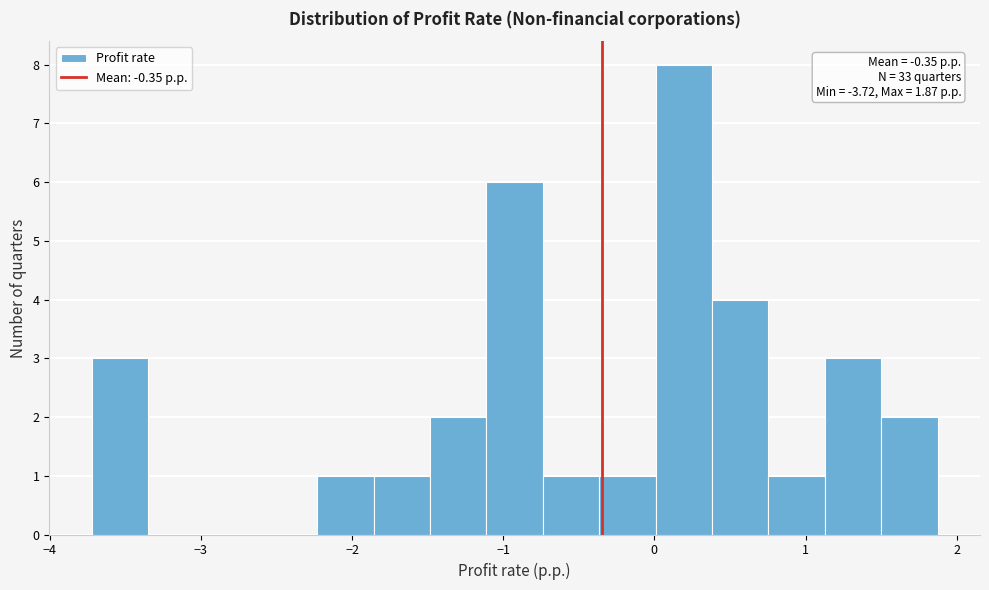

Around what value on the x-axis is the tallest bar? Give the approximate position of its centre, as read against the axis.

0.2